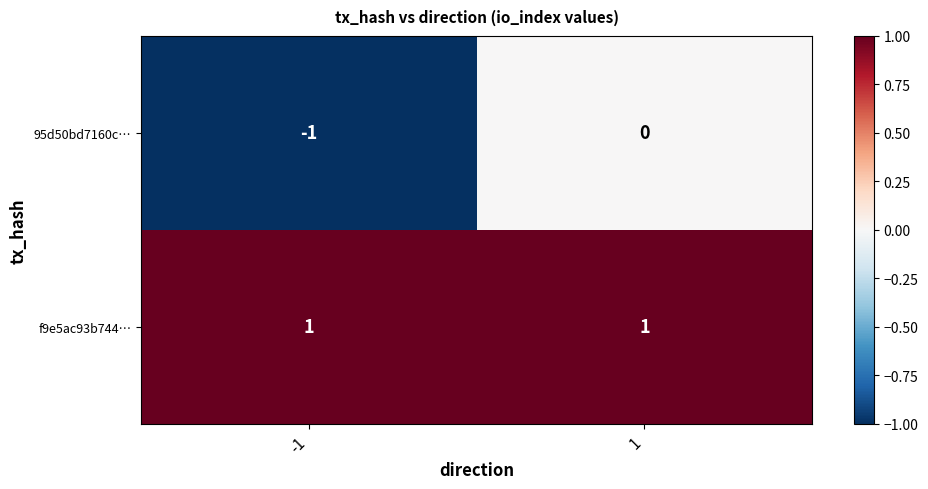

Reading right to left, list all the values displayed in this chart.

95d50bd7160c…: 1=0	-1=-1
f9e5ac93b744…: 1=1	-1=1